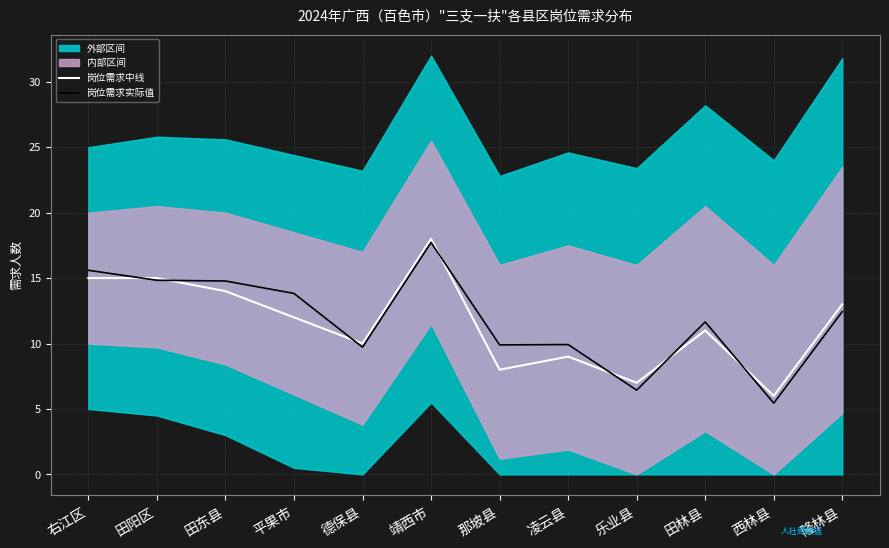

Reading left to right, list all the values displayed in this chart.

岗位需求中线: 15.0	15.0	14.0	12.0	10.0	18.0	8.0	9.0	7.0	11.0	6.0	13.0
岗位需求实际值: 15.6	14.8	14.8	13.8	9.7	17.7	9.9	9.9	6.4	11.7	5.4	12.4